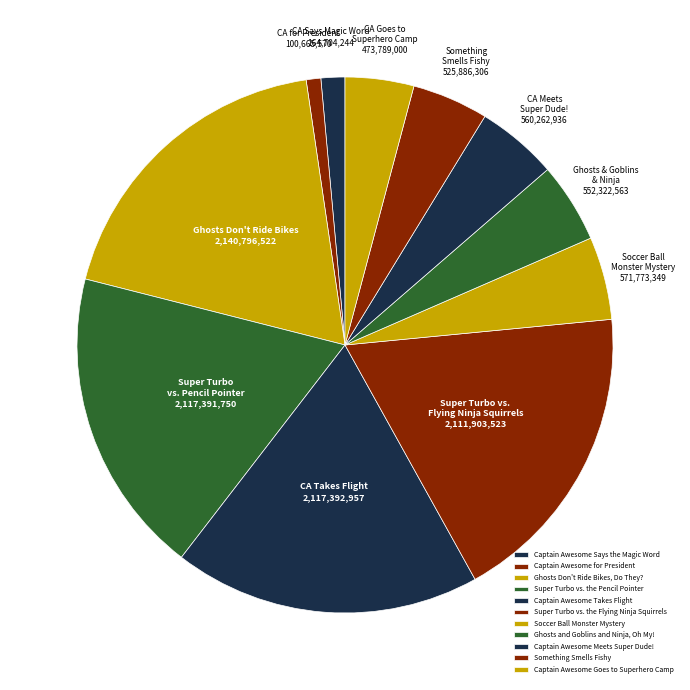

True or false: Captain Awesome Says the Magic Word accounts for 11% of the total.

False